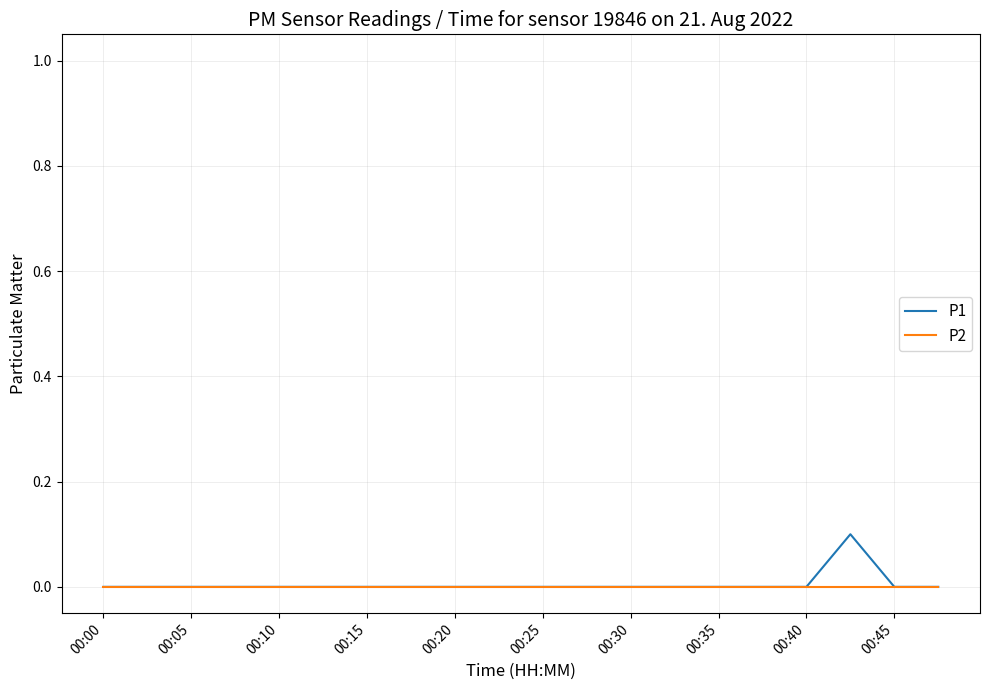

List the series in order of their peak value, highest first.

P1, P2